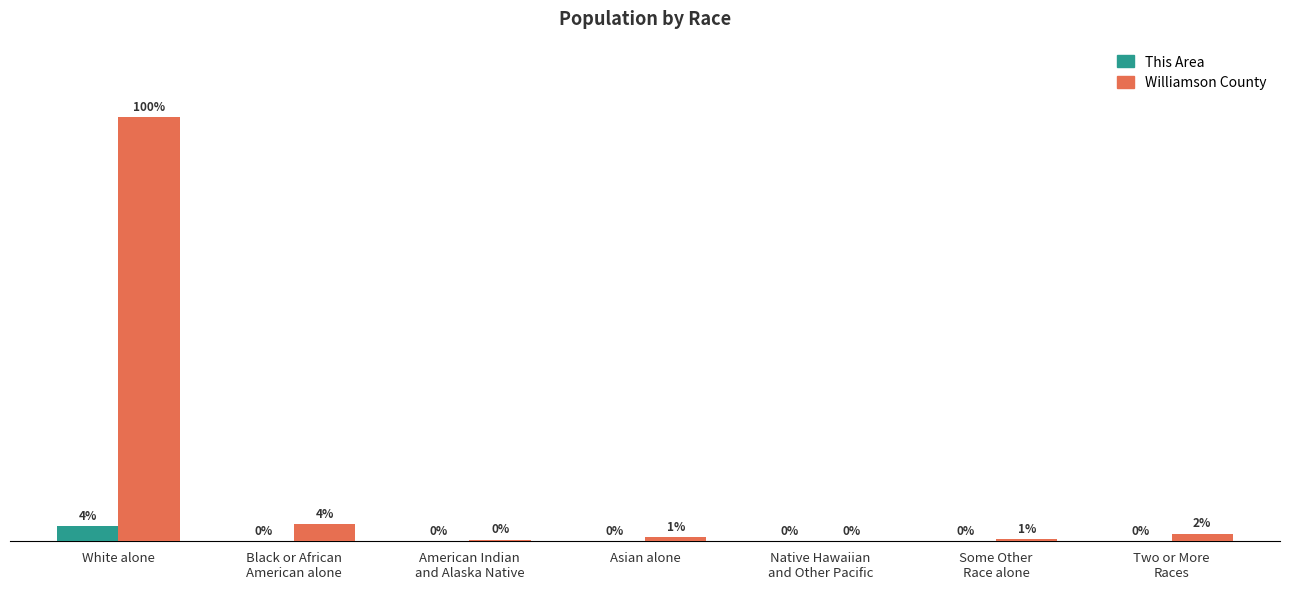

What are all the series names shown in the legend?

This Area, Williamson County